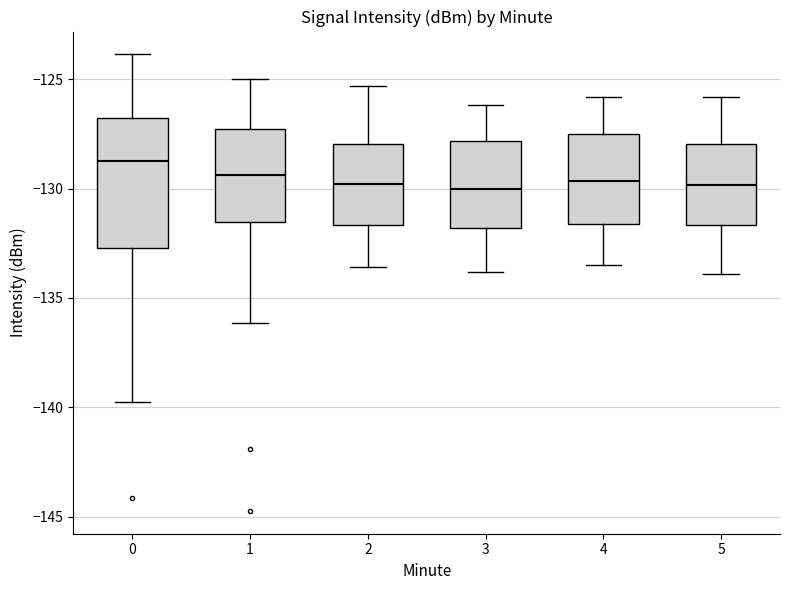

Comparing the boxes themselves (not the whiskers), which one is the tallest?

0